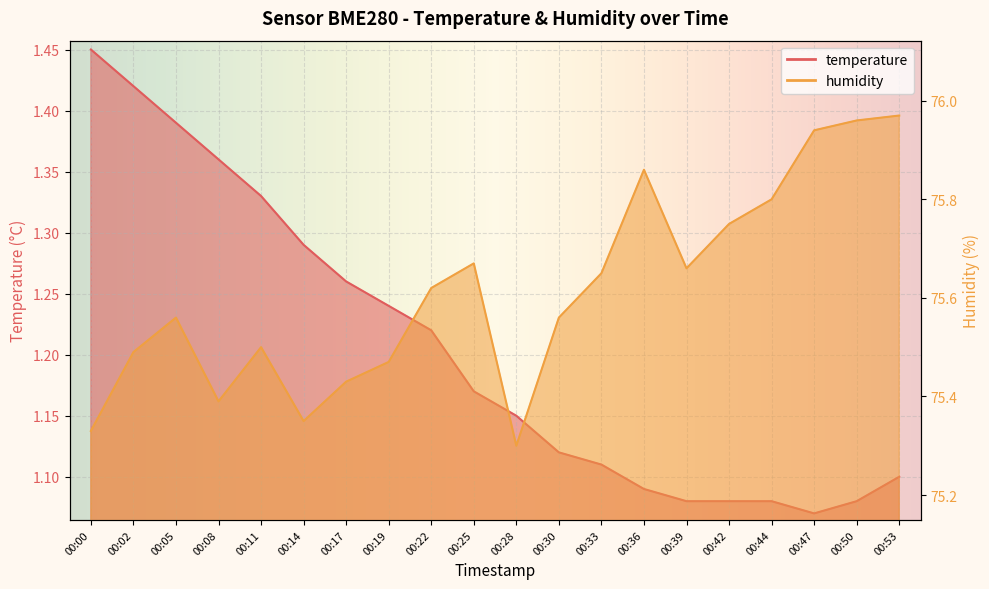

Between 00:36 and 00:47, which series saw the biggest shift?

humidity